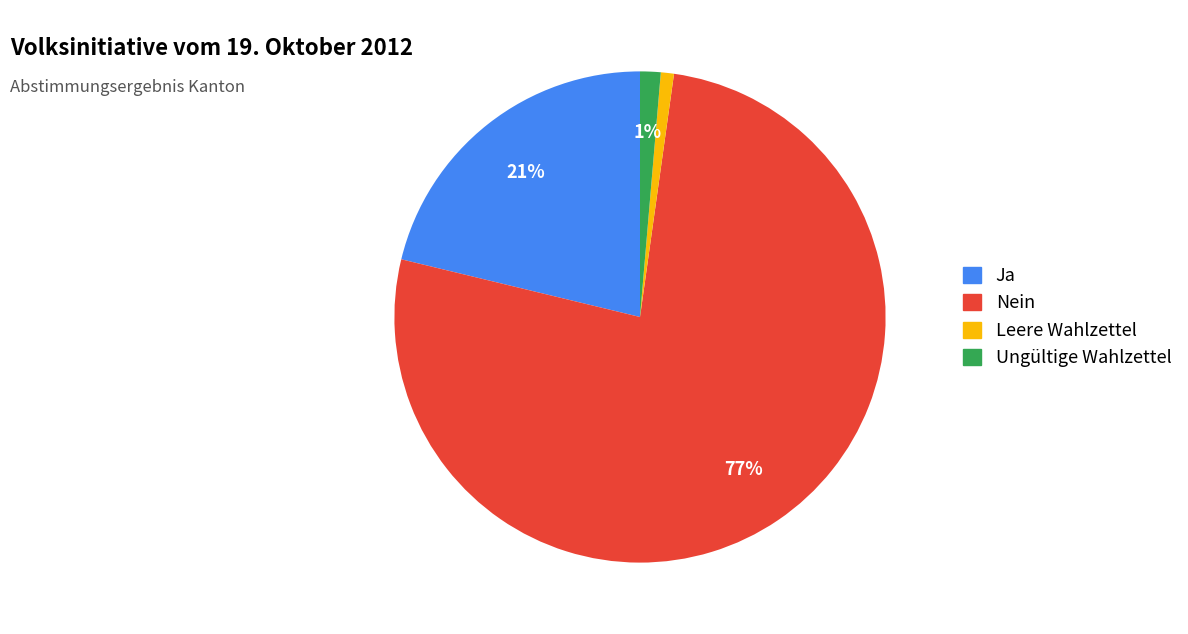

To the nearest percent, what is the difference between the largest and smallest slice percentages?

76%